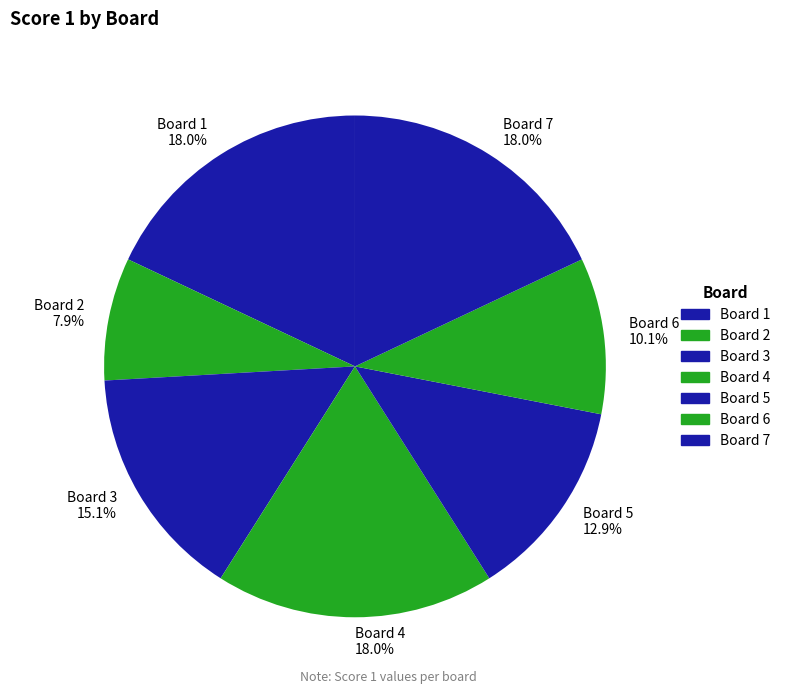

Is there a majority slice in this chart?

No